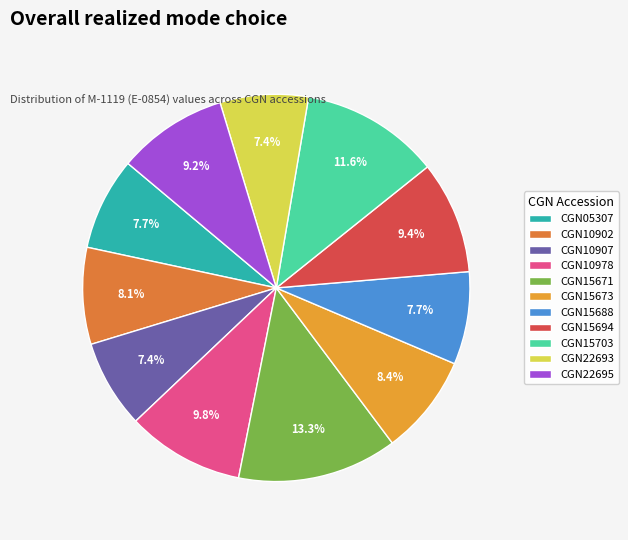

How many segments does this pie chart have?

11